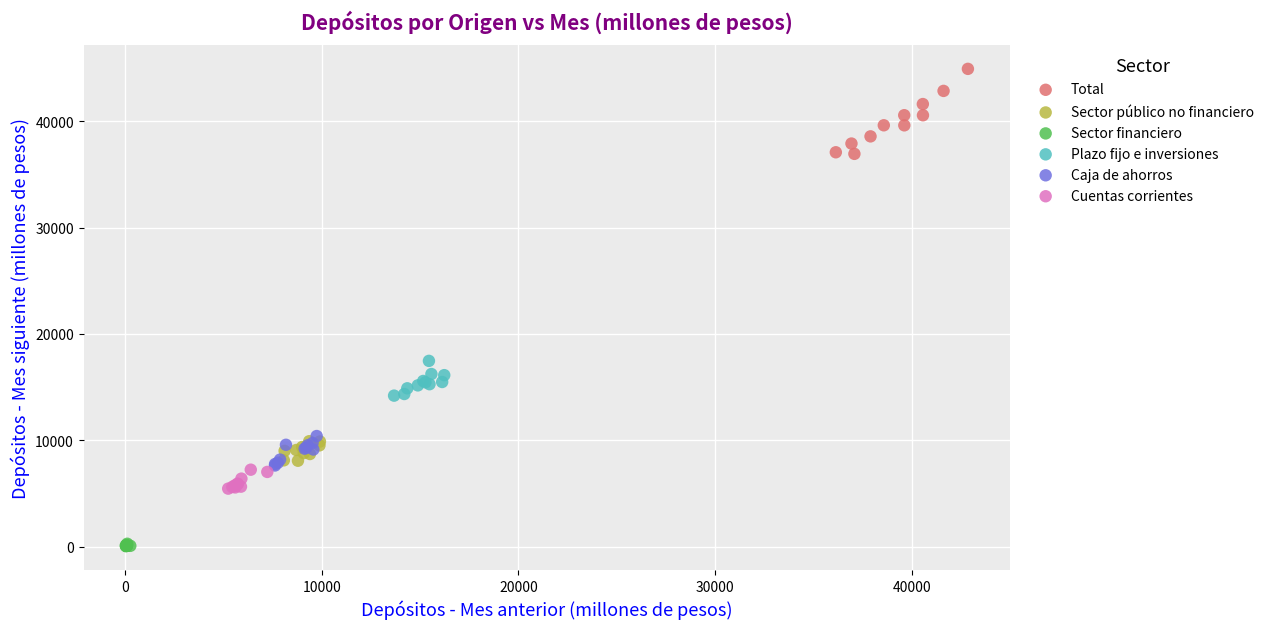

What are all the series names shown in the legend?

Total, Sector público no financiero, Sector financiero, Plazo fijo e inversiones, Caja de ahorros, Cuentas corrientes